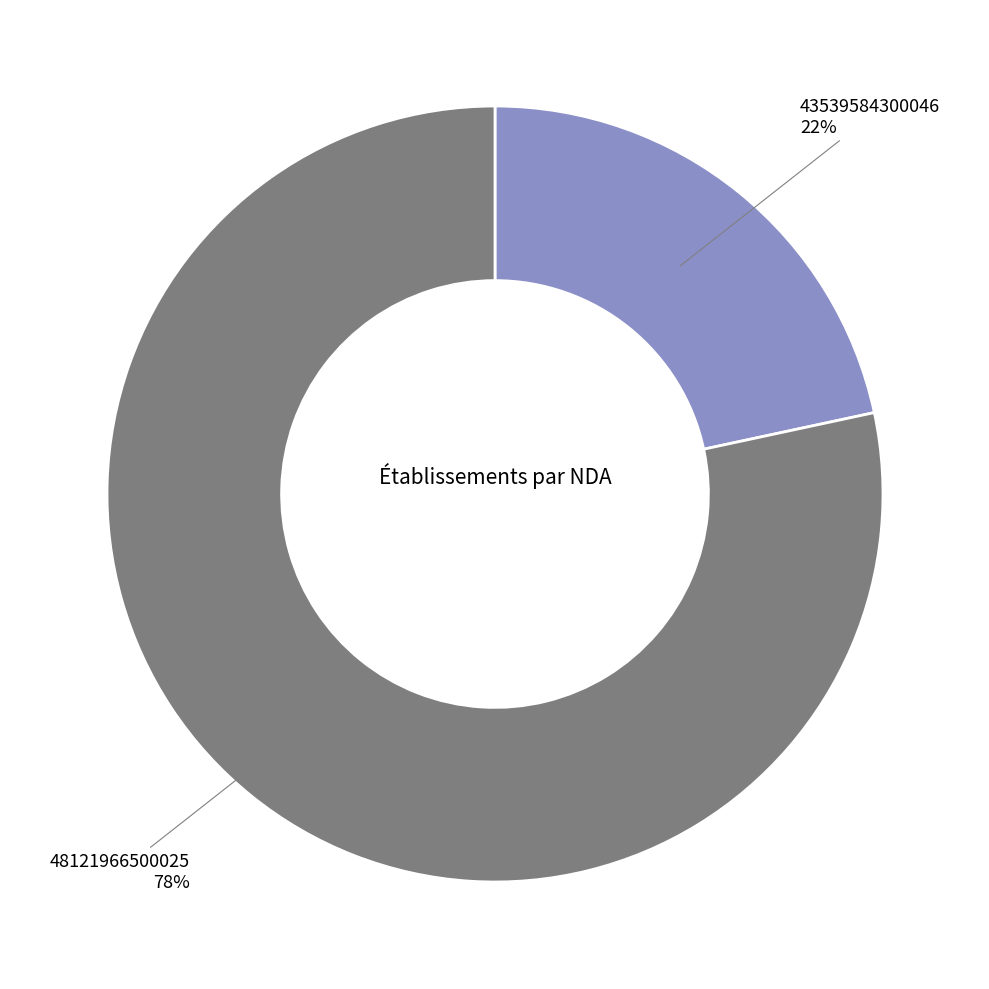

Is there a majority slice in this chart?

Yes